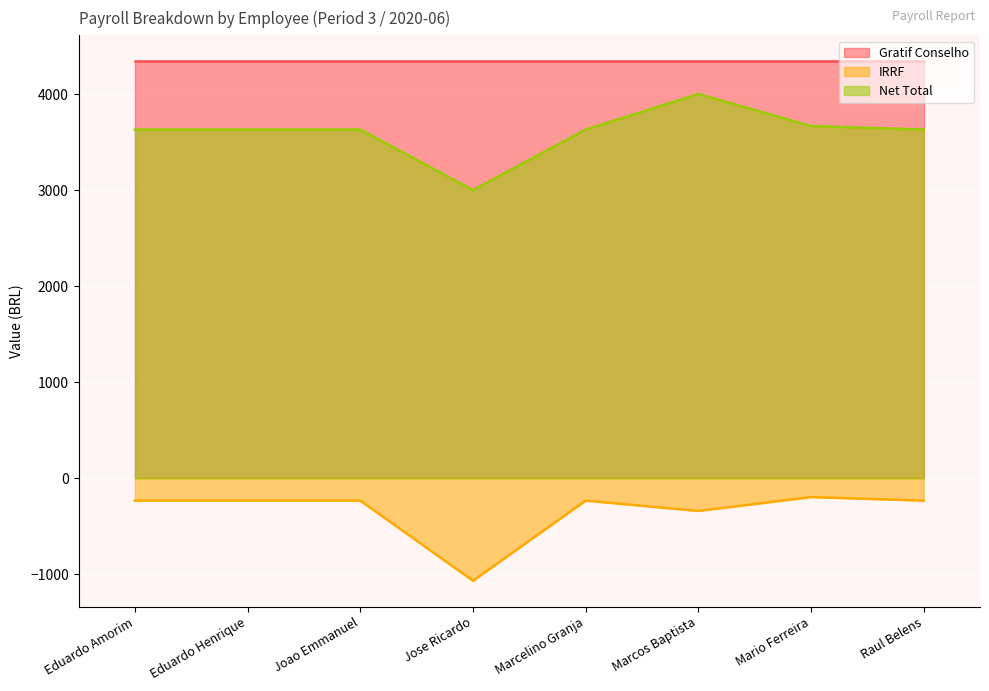

The value of Net Total at Jose Ricardo is 5358.6. True or false?

False